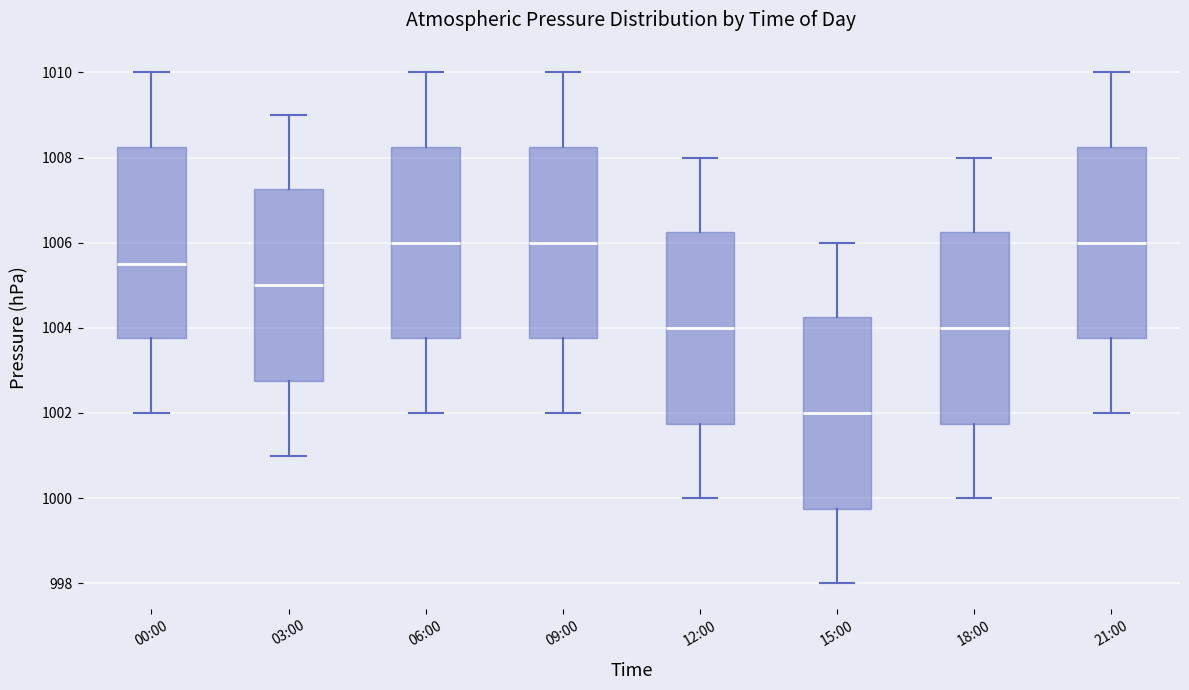

Where does the median line of the box for 15:00 sit on the y-axis? The values are not printed on the chart, so give them approximately, as read against the axis.

1002.0